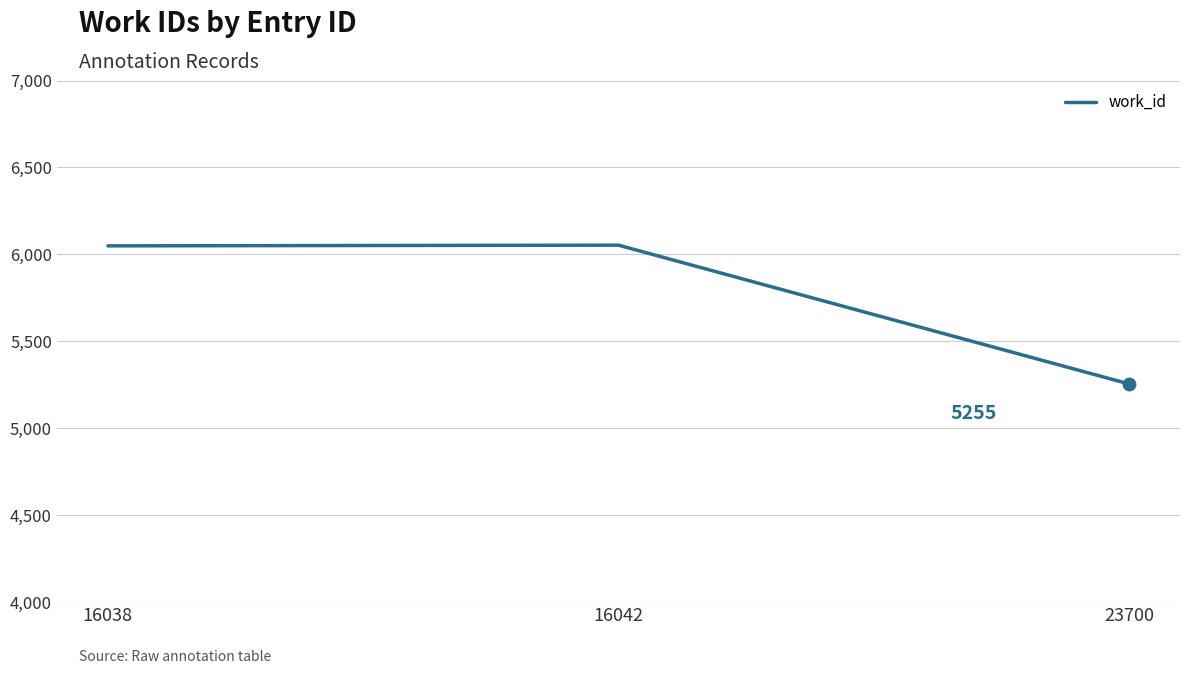

What is the change in value from 16038 to 16042?

+4